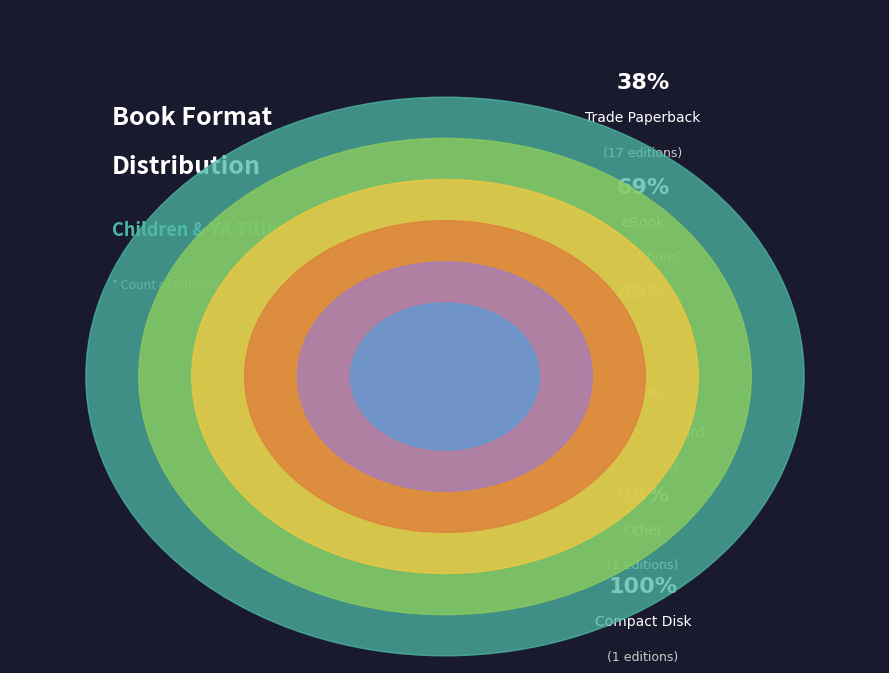

Count the number of slices in the pie.

6